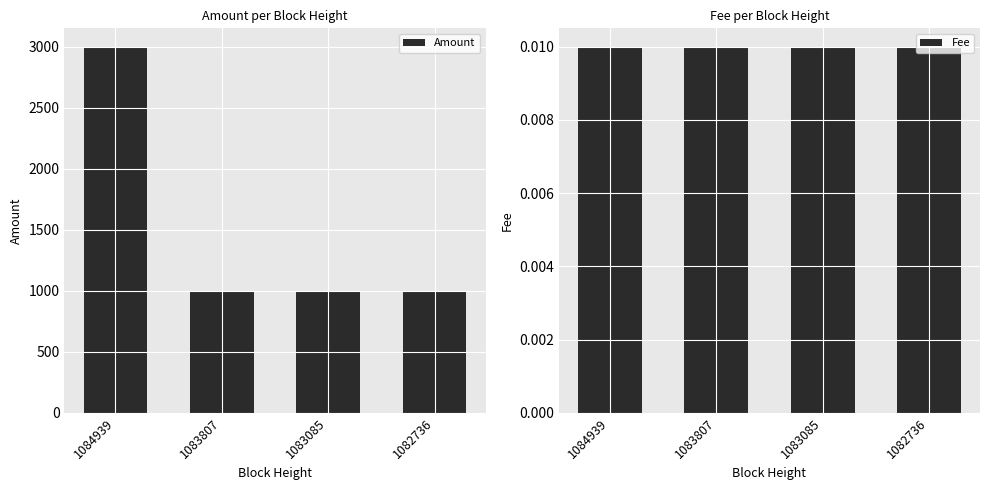

How many groups of bars are there?

4